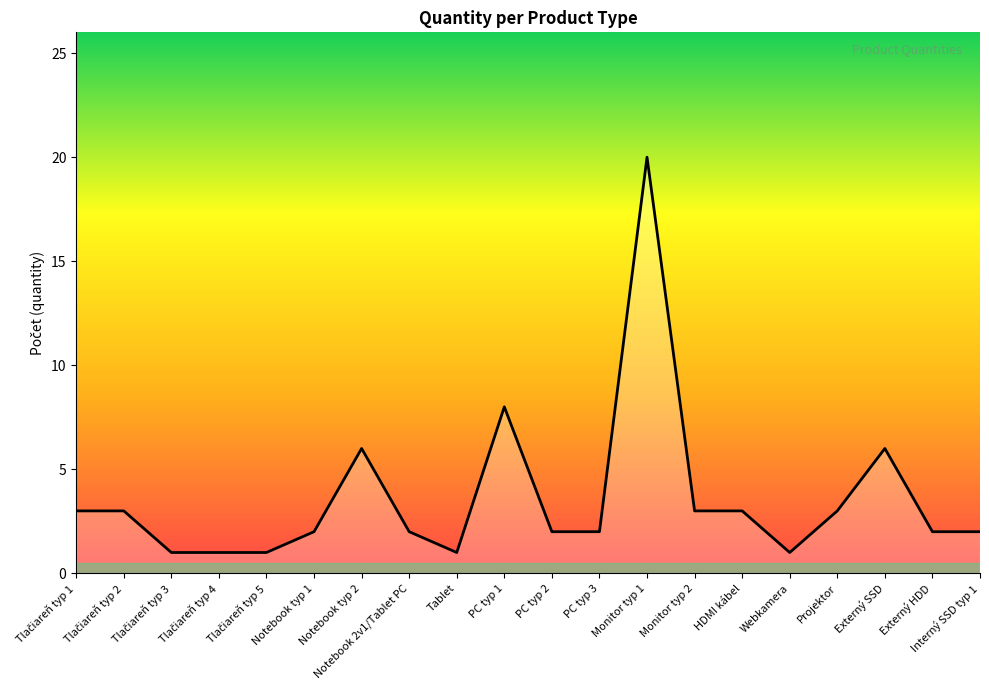

The value at Externý HDD is 2. True or false?

True